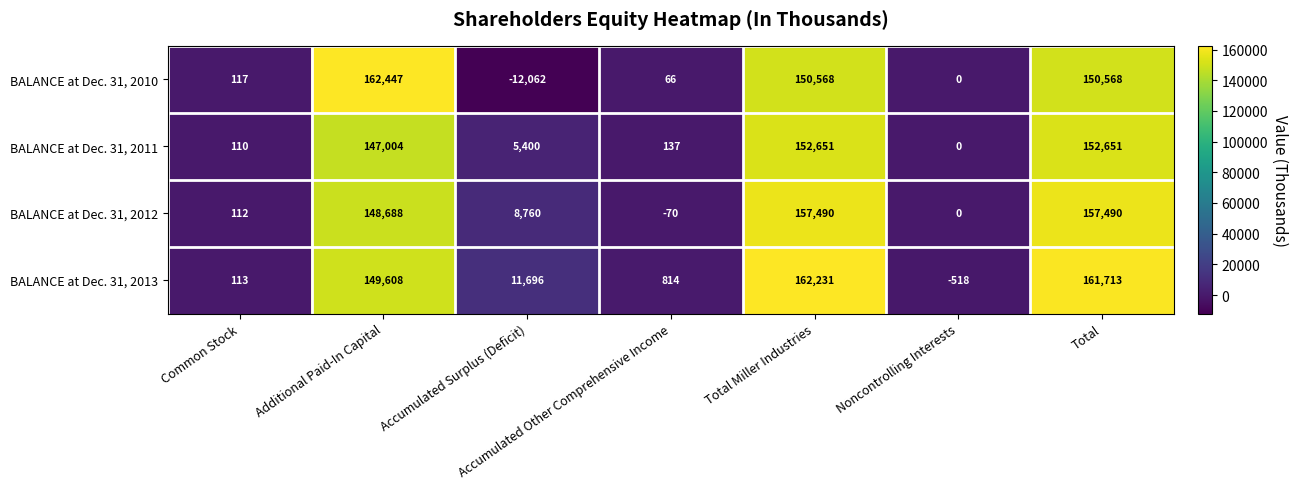

At which category is the sum across all series the highest?

Total Miller Industries